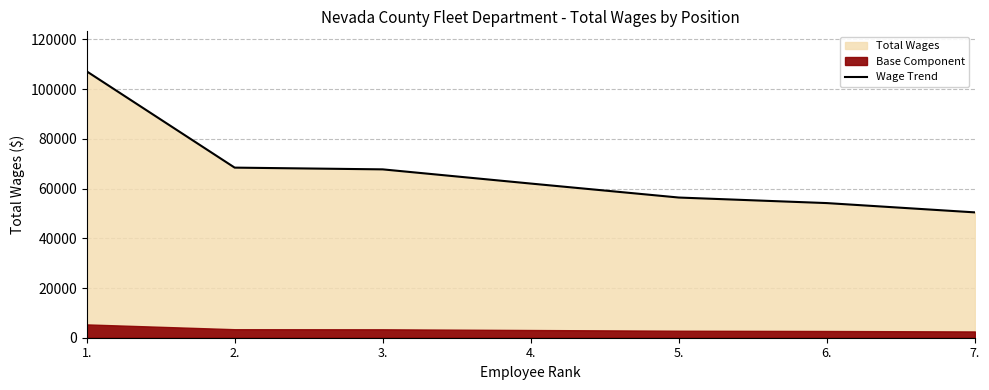

Approximately how many times larger is the value at 4. compared to 7.?

1.2